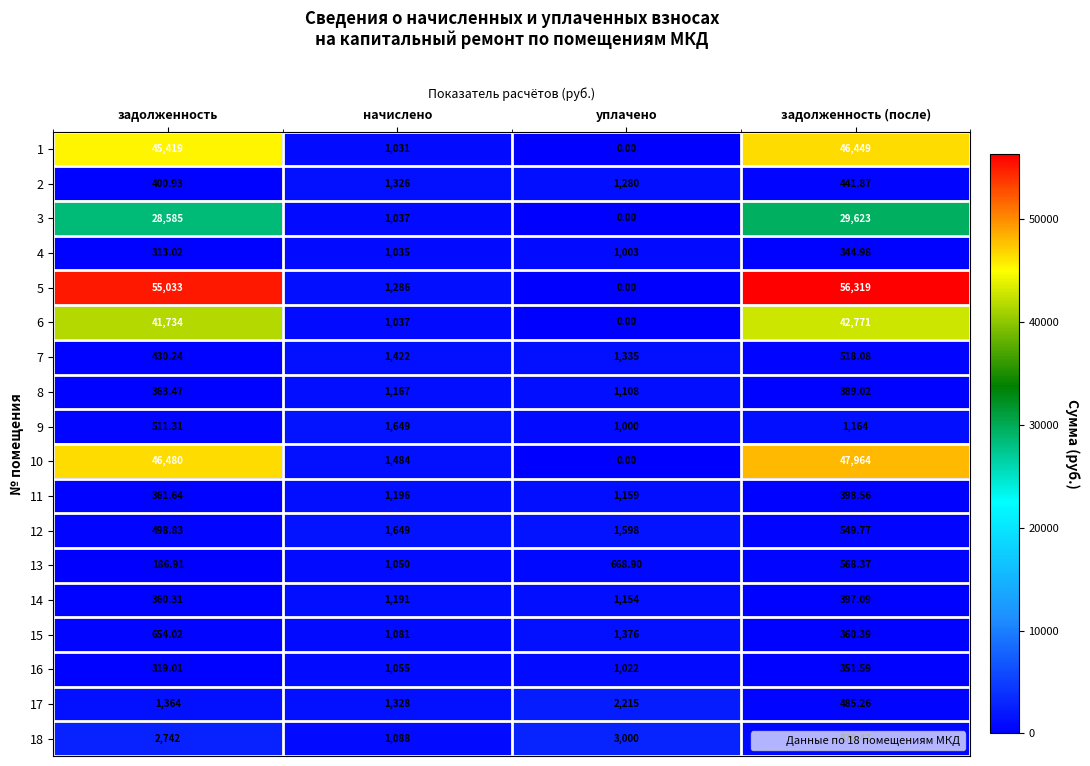

How many positive values does the 6 series have?

3